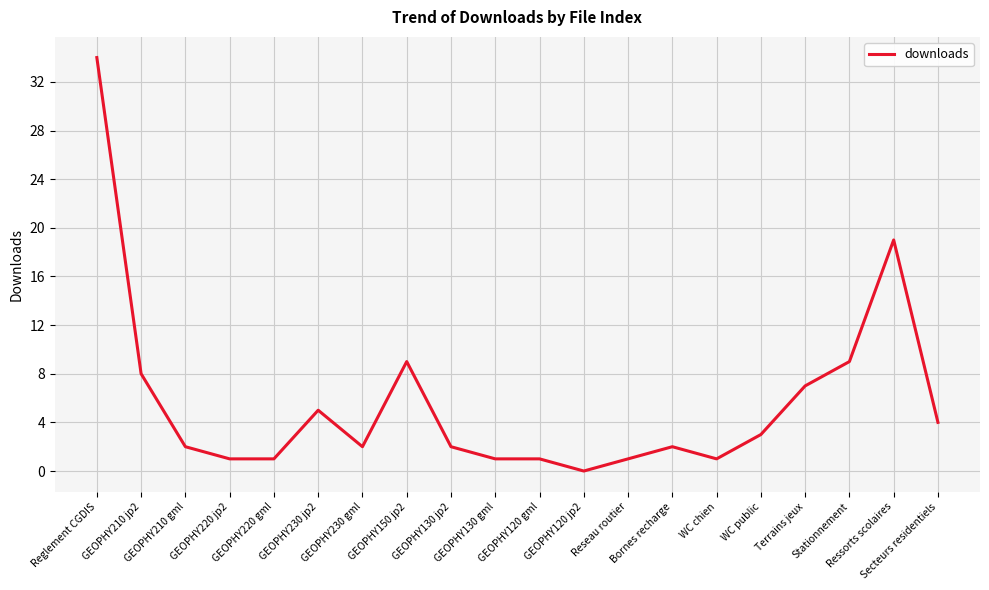

What is the maximum value shown in the chart?

34